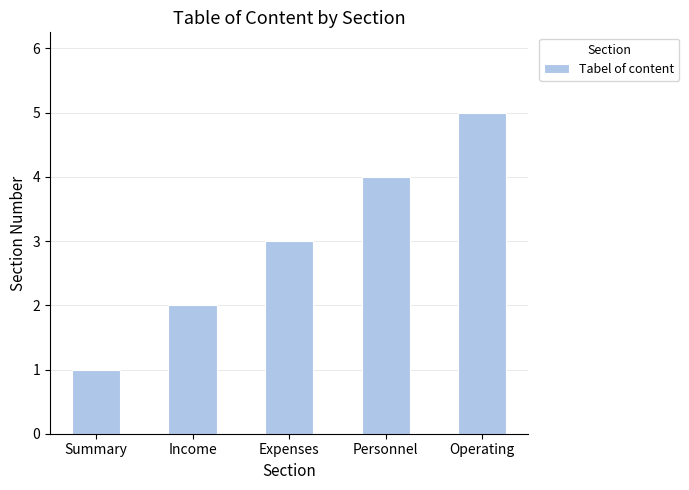

List the labels in order of value, largest first.

Operating, Personnel, Expenses, Income, Summary